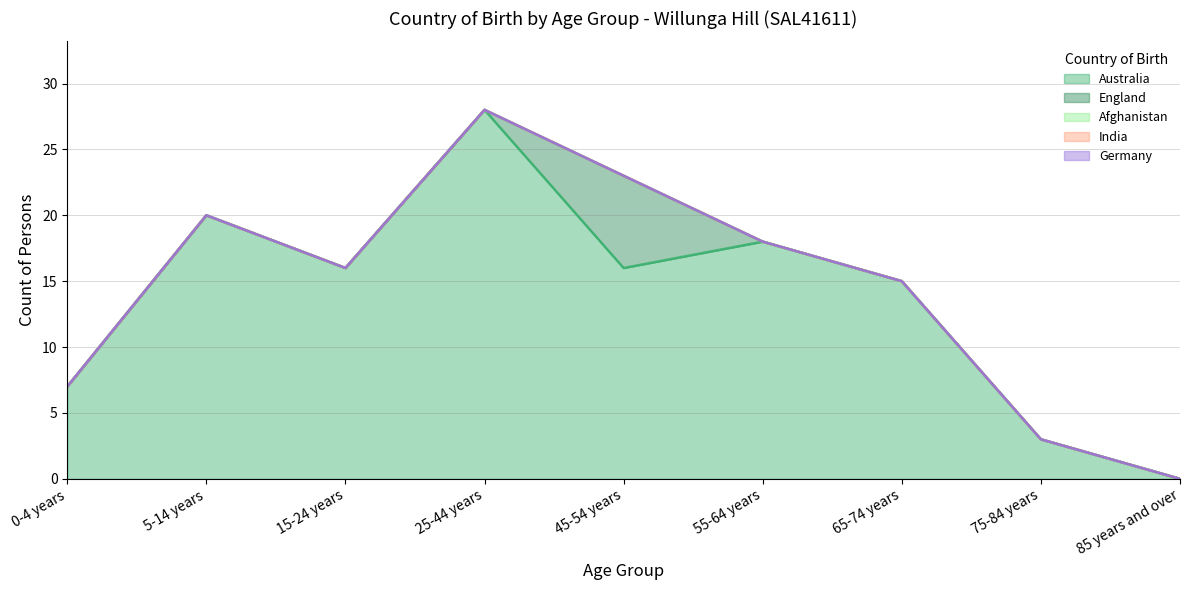

In Australia, how many points are lower than both neighbors (excluding endpoints)?

2